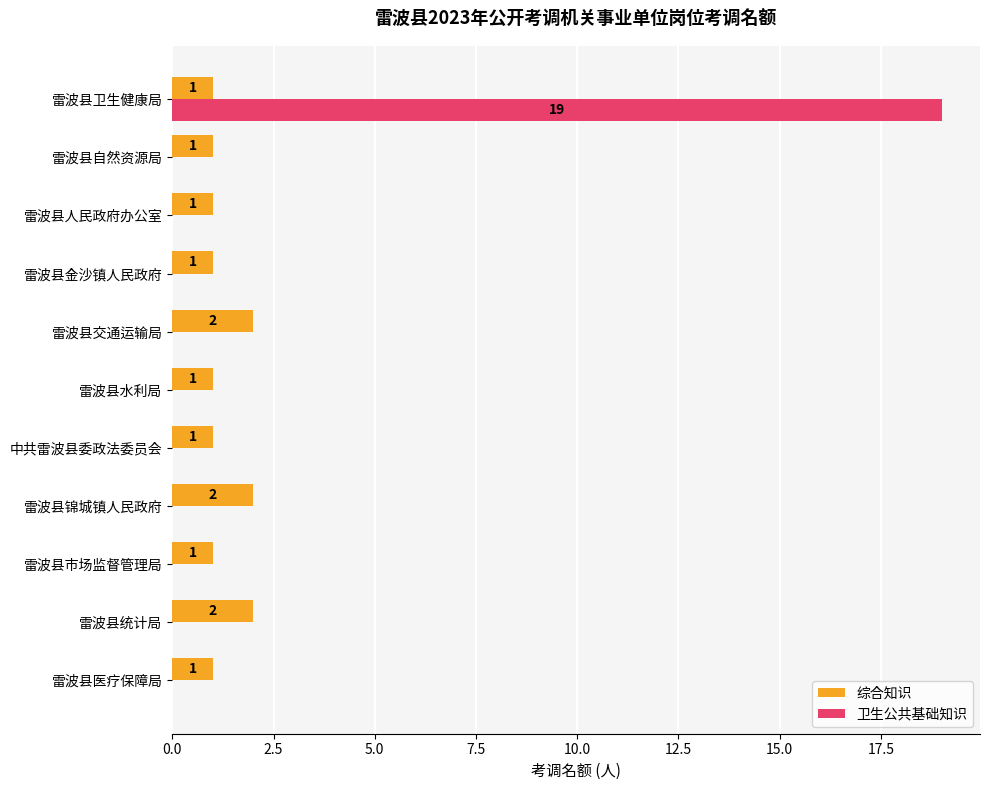

At which category is the sum across all series the highest?

雷波县卫生健康局